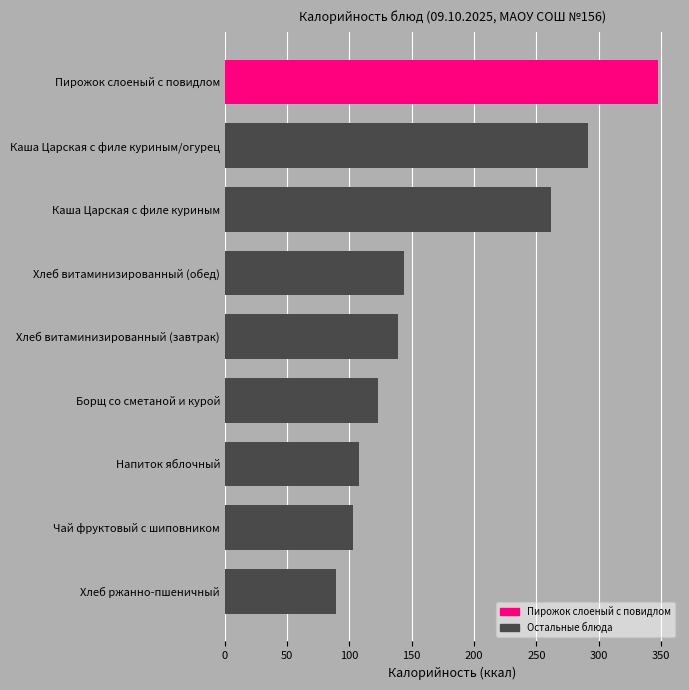

Reading top to bottom, transcribe all the data shown in this chart.

347.9	291.2	262.1	144.1	138.6	123.2	107.5	102.5	89.5